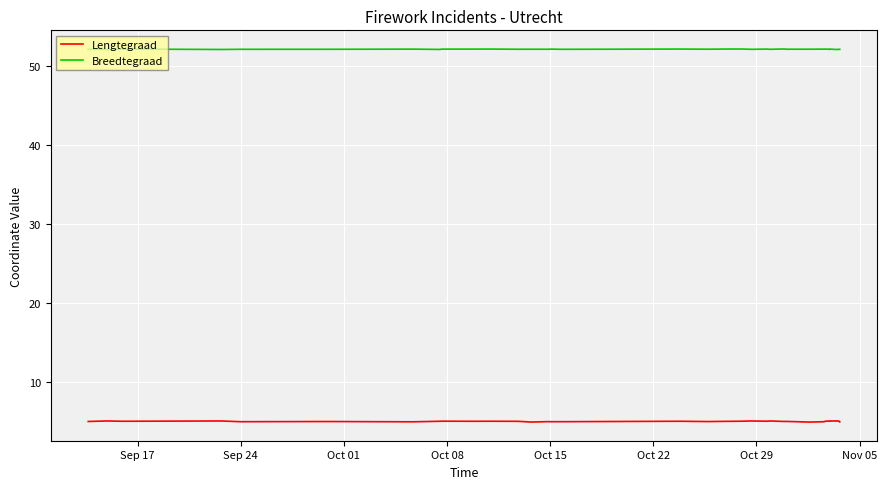

Rank the series by their maximum value, from lowest to highest.

Lengtegraad, Breedtegraad